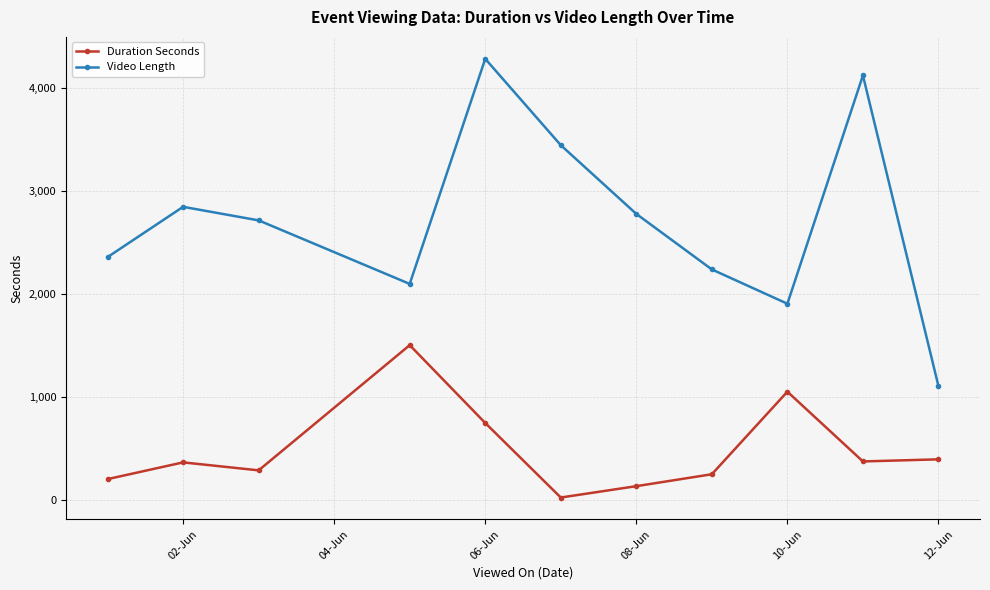

What is the average value of the Duration Seconds series?

481.9